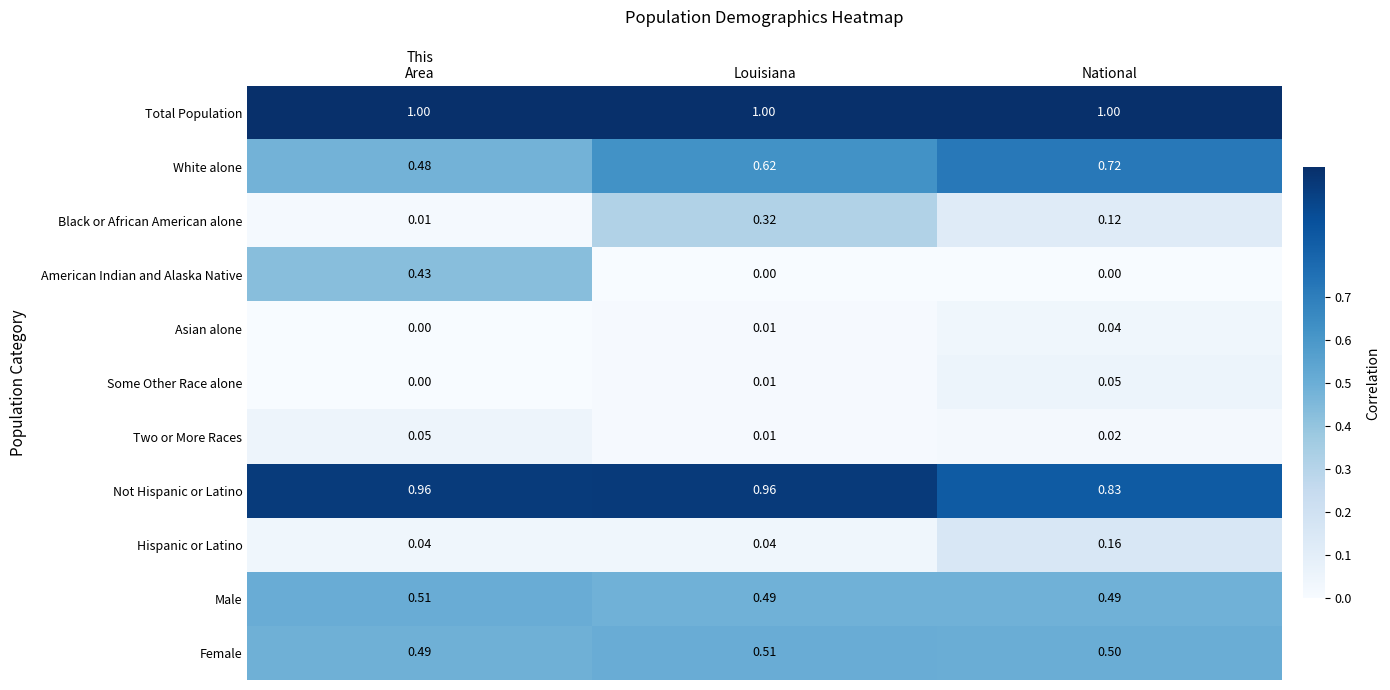

At which label does Female reach its peak?

Louisiana